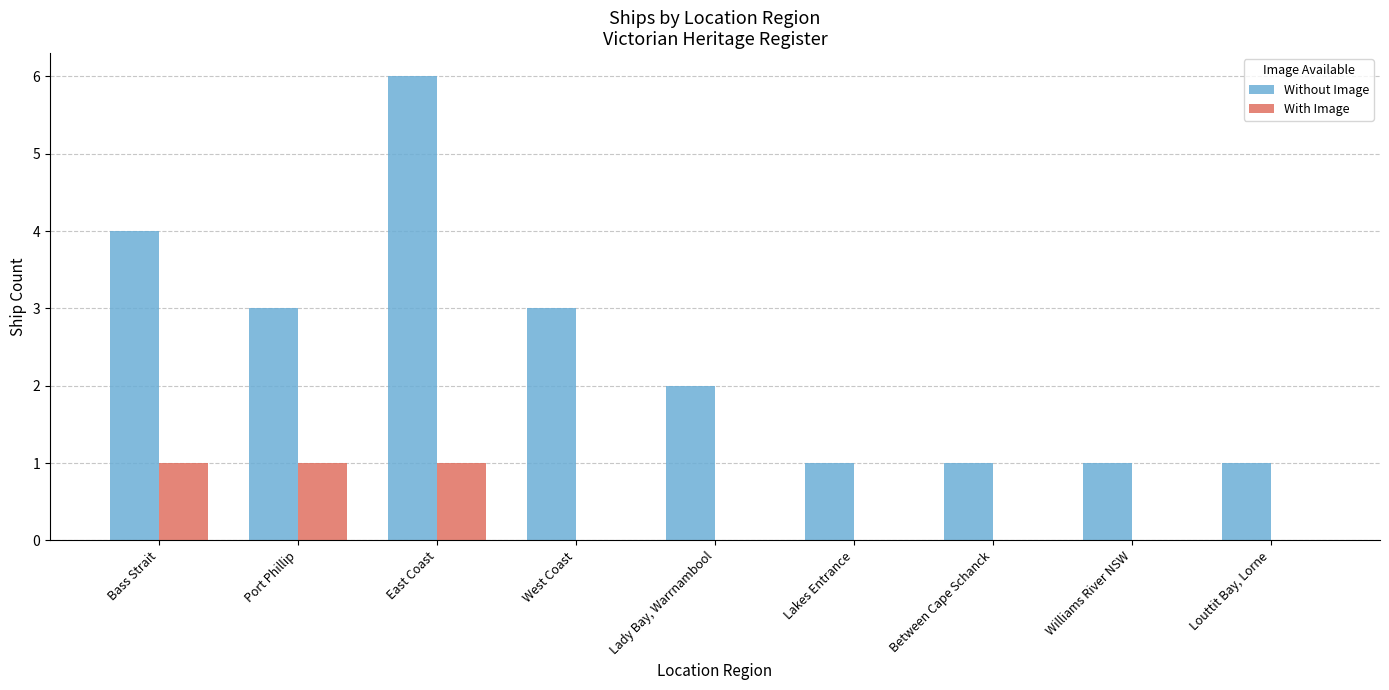

Reading left to right, extract all data points from this chart.

Without Image: 4	3	6	3	2	1	1	1	1
With Image: 1	1	1	0	0	0	0	0	0